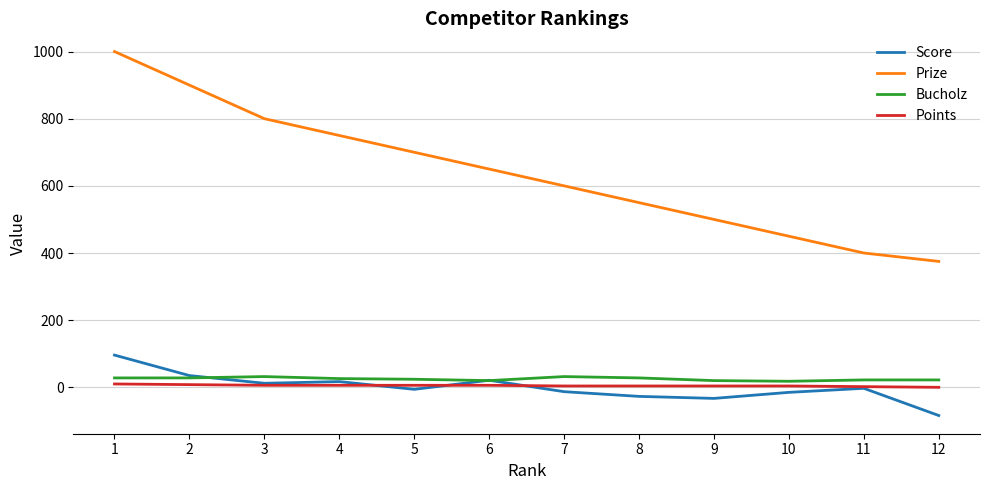

What are all the series names shown in the legend?

Score, Prize, Bucholz, Points